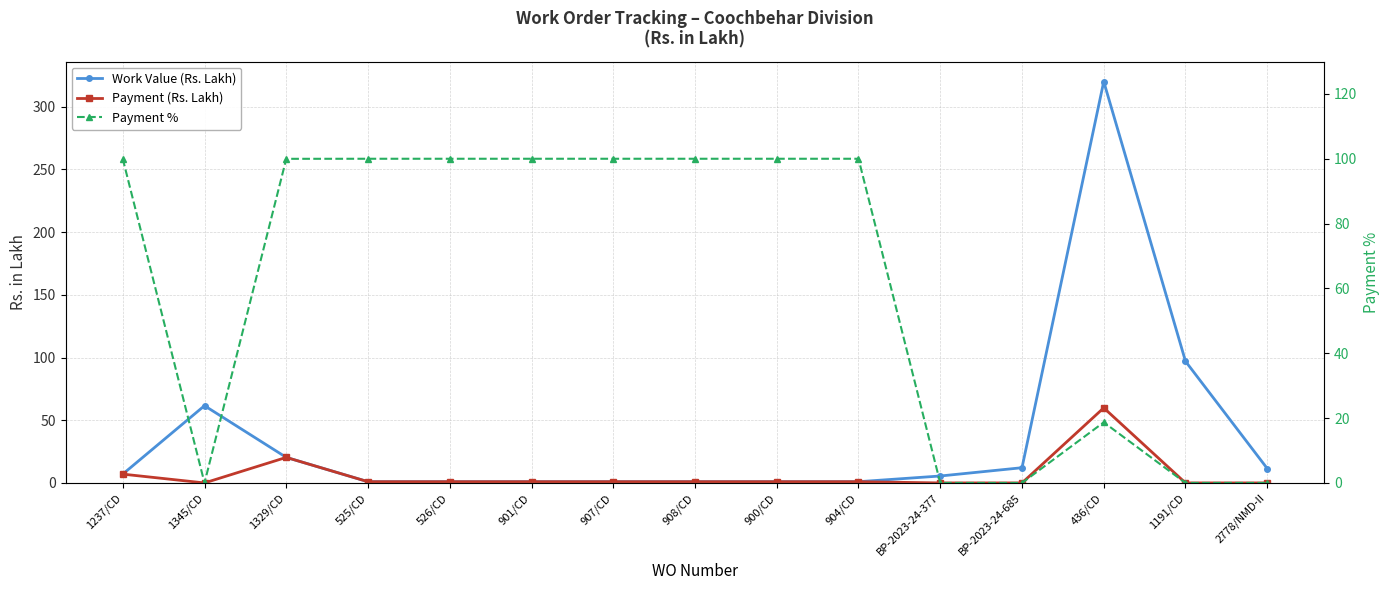

At which category is the sum across all series the highest?

436/CD